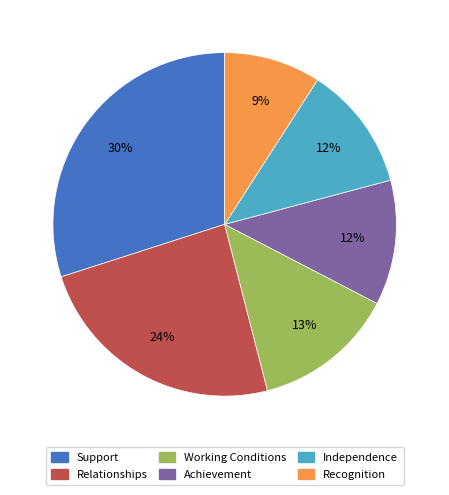

Is the sum of Recognition and Working Conditions greater than half?

No